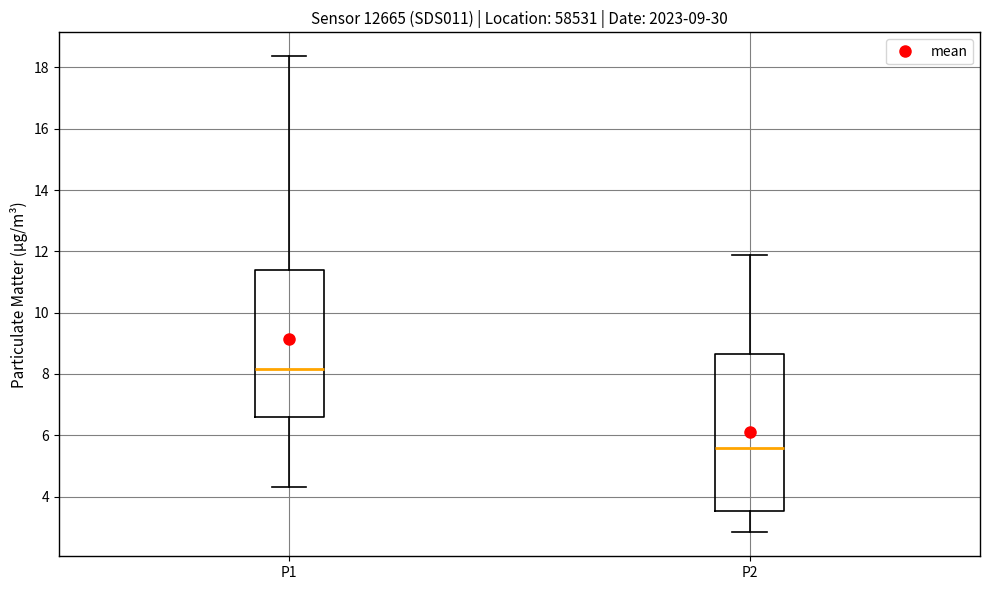

Comparing the boxes themselves (not the whiskers), which one is the tallest?

P2